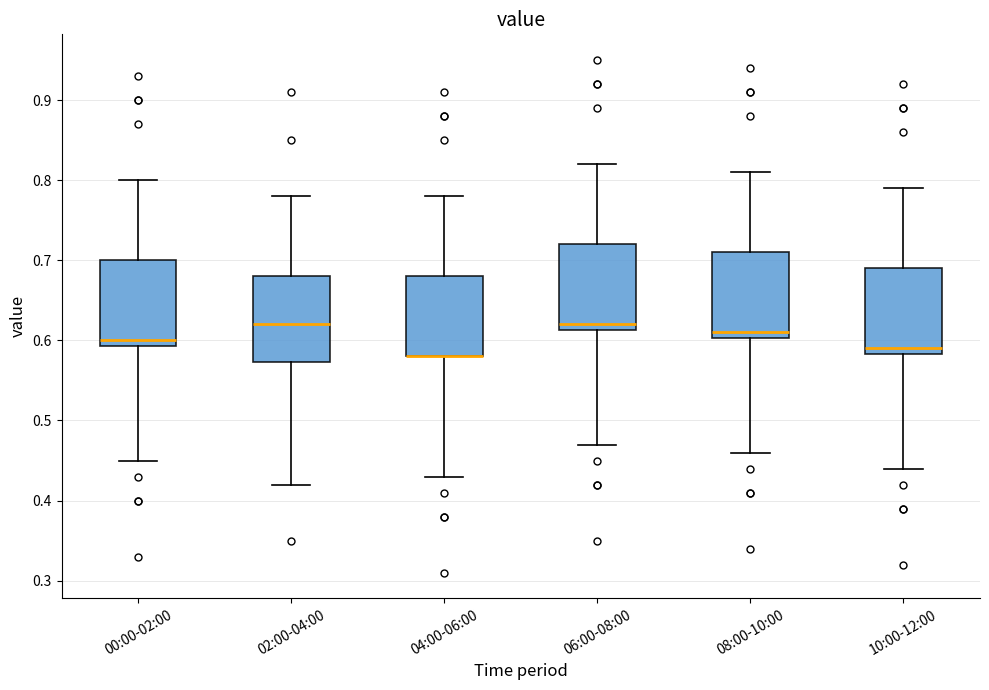

Reading left to right, transcribe this box plot: for each box, give where its median line is, the range the box spans, and where its two whiskers end, as read against the y-axis. The values are not printed on the chart, so give them approximately, as read against the axis.

00:00-02:00: median 0.60, box 0.59 to 0.70, whiskers 0.45 to 0.80
02:00-04:00: median 0.62, box 0.57 to 0.68, whiskers 0.42 to 0.78
04:00-06:00: median 0.58 (drawn on the box's lower edge), box 0.58 to 0.68, whiskers 0.43 to 0.78
06:00-08:00: median 0.62, box 0.61 to 0.72, whiskers 0.47 to 0.82
08:00-10:00: median 0.61, box 0.60 to 0.71, whiskers 0.46 to 0.81
10:00-12:00: median 0.59, box 0.58 to 0.69, whiskers 0.44 to 0.79